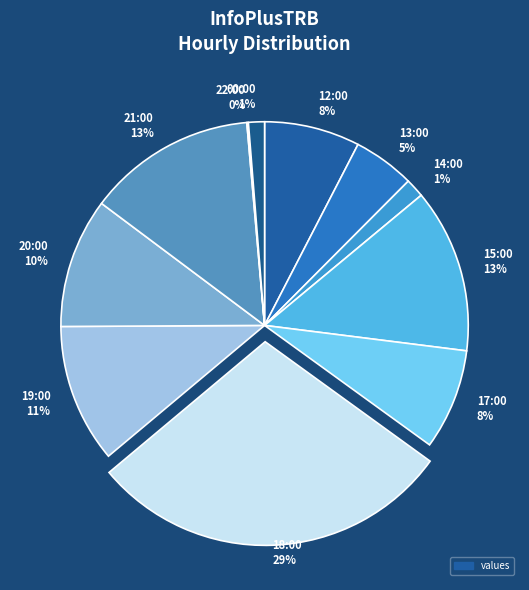

Combined, do 21:00 13% and 14:00 1% account for over 50%?

No